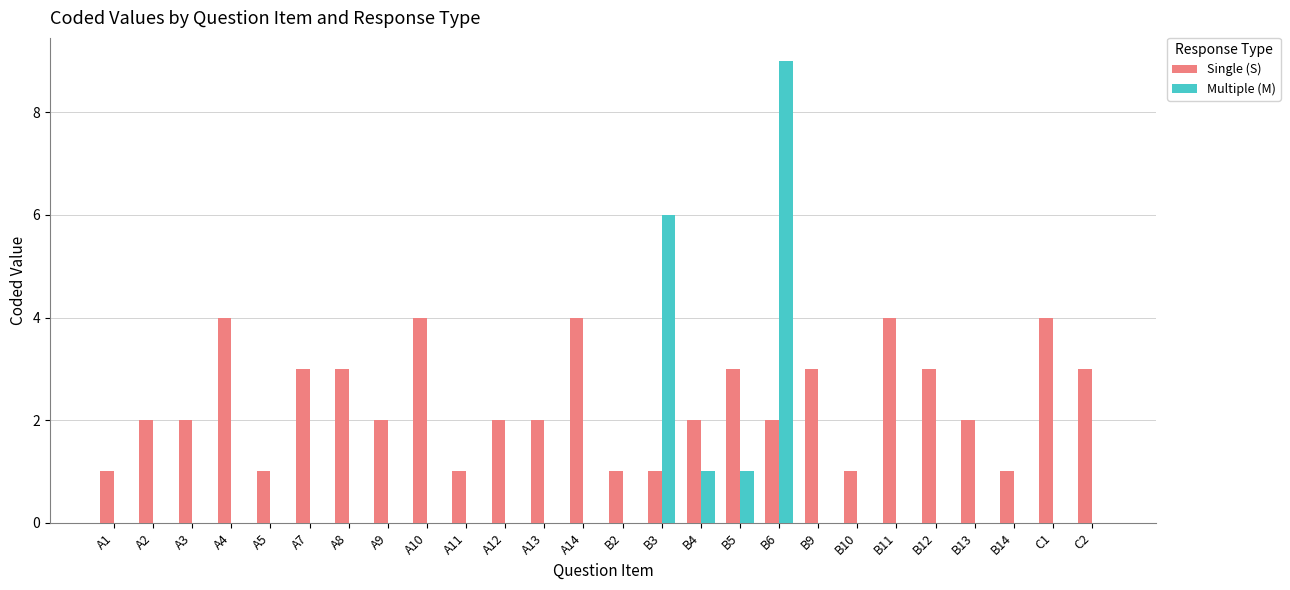

At which category does the chart reach its peak across all series?

B6